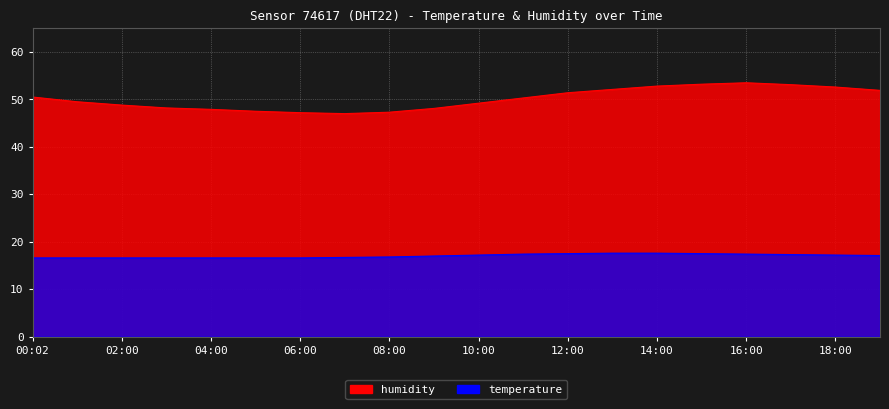

At which category is the sum across all series the highest?

16:00